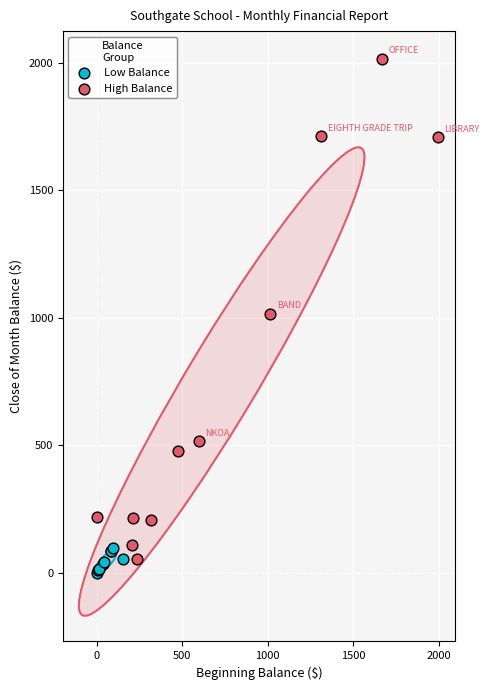

Which series reaches the maximum Y coordinate?

High Balance